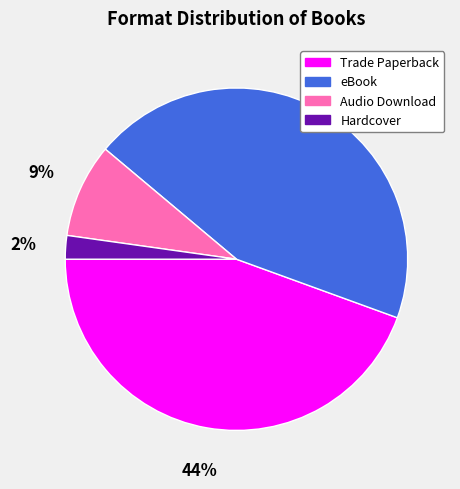

Is there a majority slice in this chart?

No